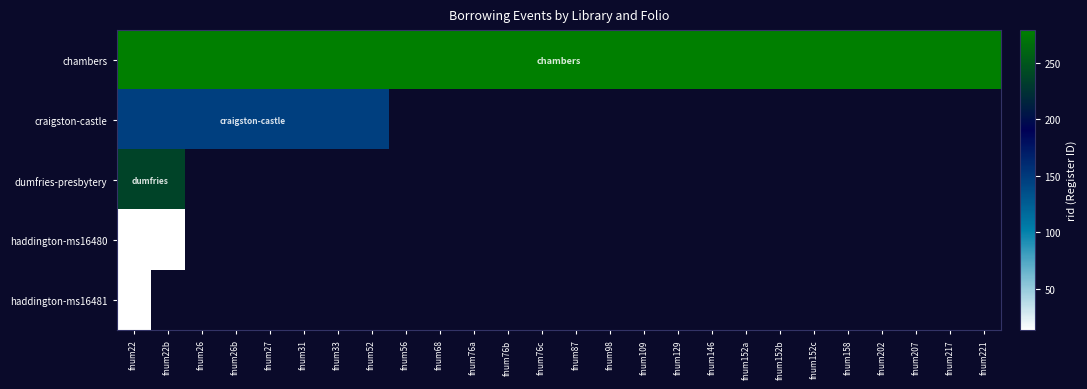

What is the maximum value for haddington-ms16481?

14.0